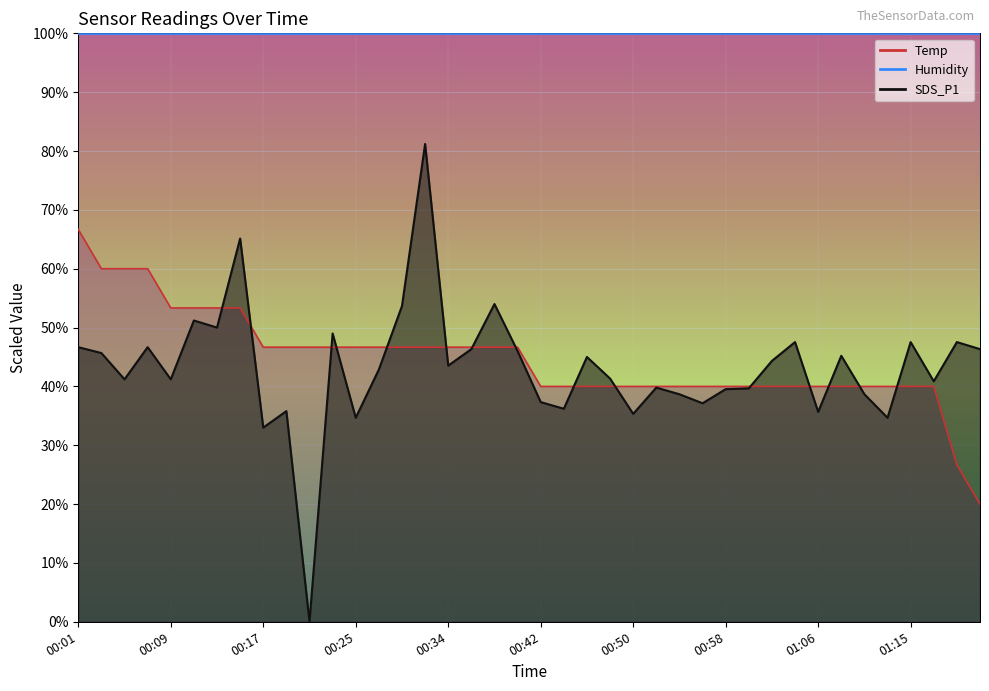

How many interior local valleys does the SDS_P1 series have?

13